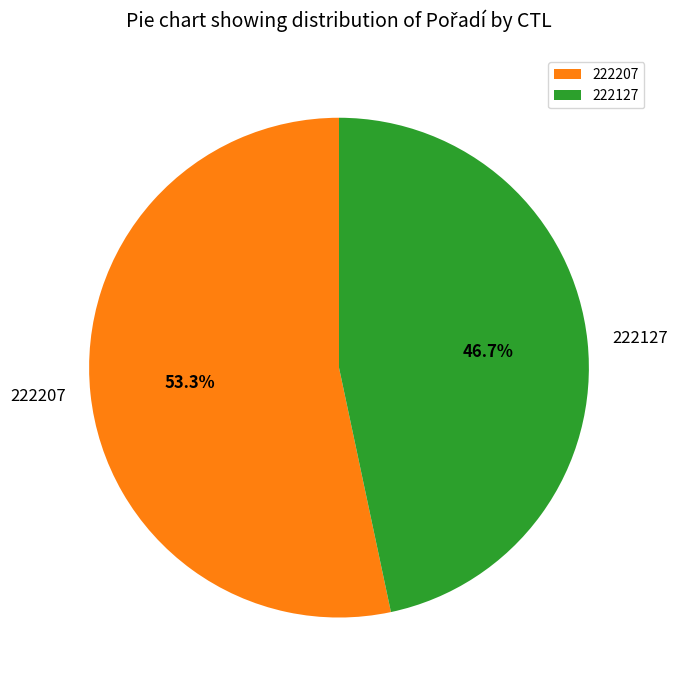

Is the sum of 222207 and 222127 greater than half?

Yes